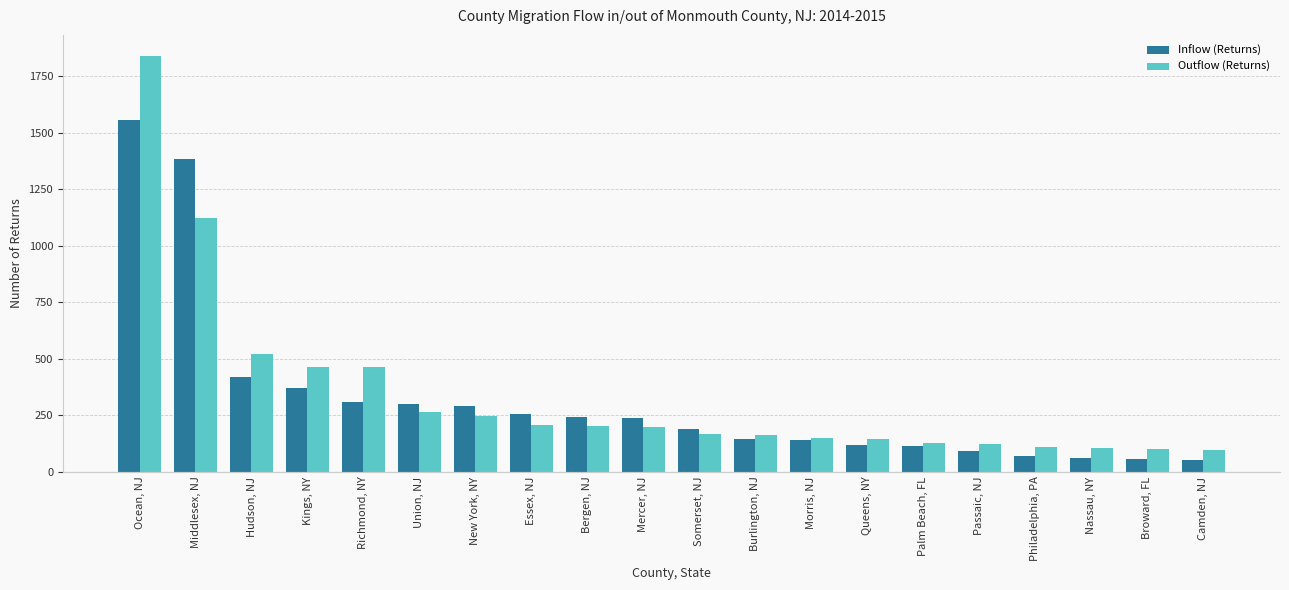

At which category is the sum across all series the highest?

Ocean, NJ